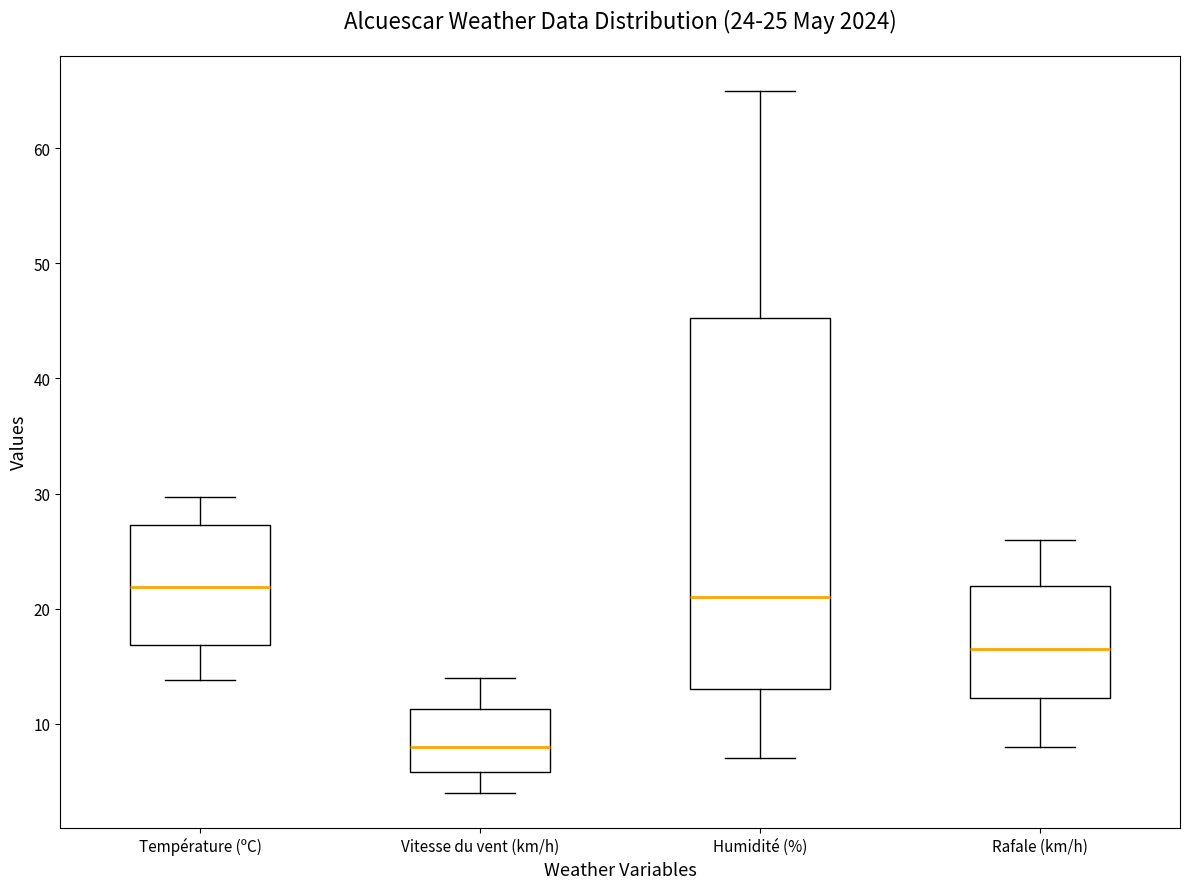

Which box's median line is the lowest?

Vitesse du vent (km/h)